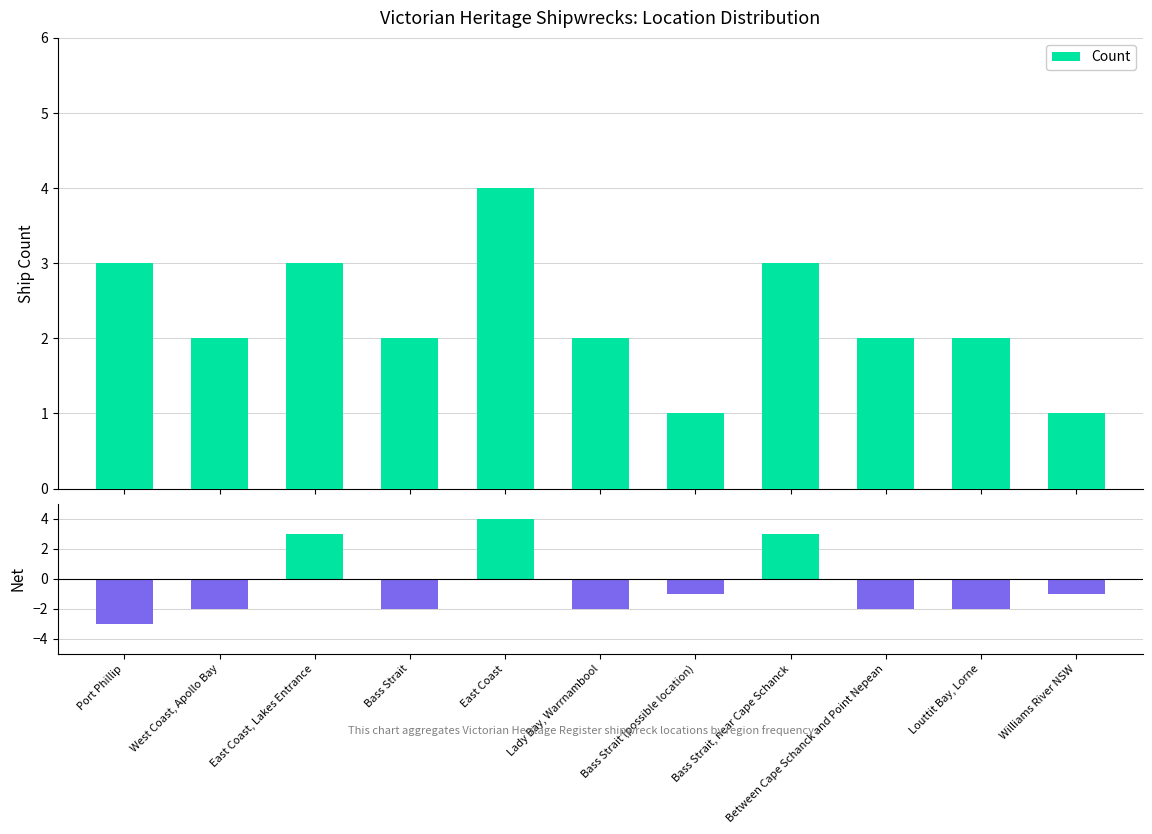

Are the bars grouped side by side (vs. stacked)?

Yes